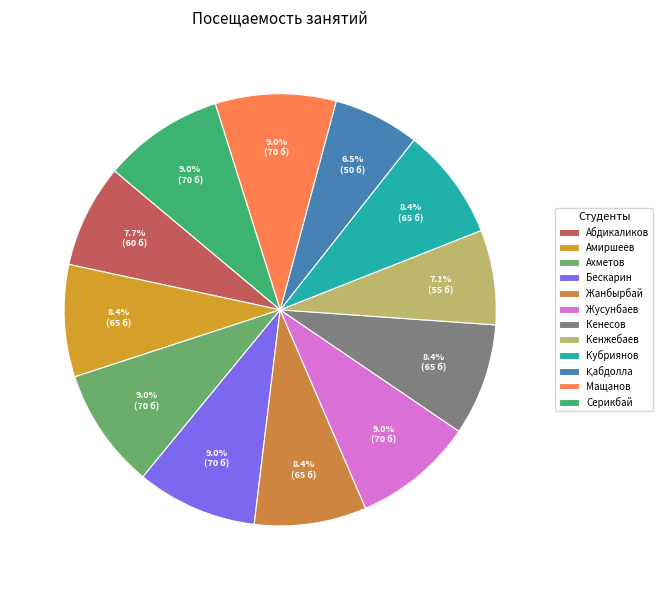

What is the smallest slice in the pie chart?

Қабдолла